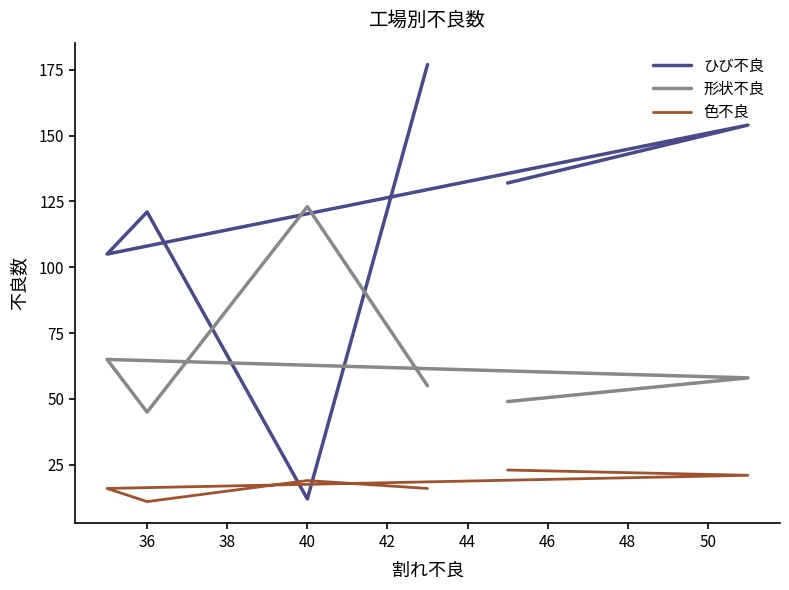

How many lines are shown in the chart?

3